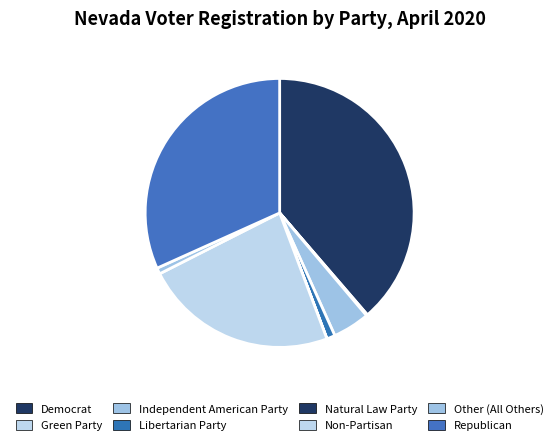

Which category has the biggest portion of the pie?

Democrat